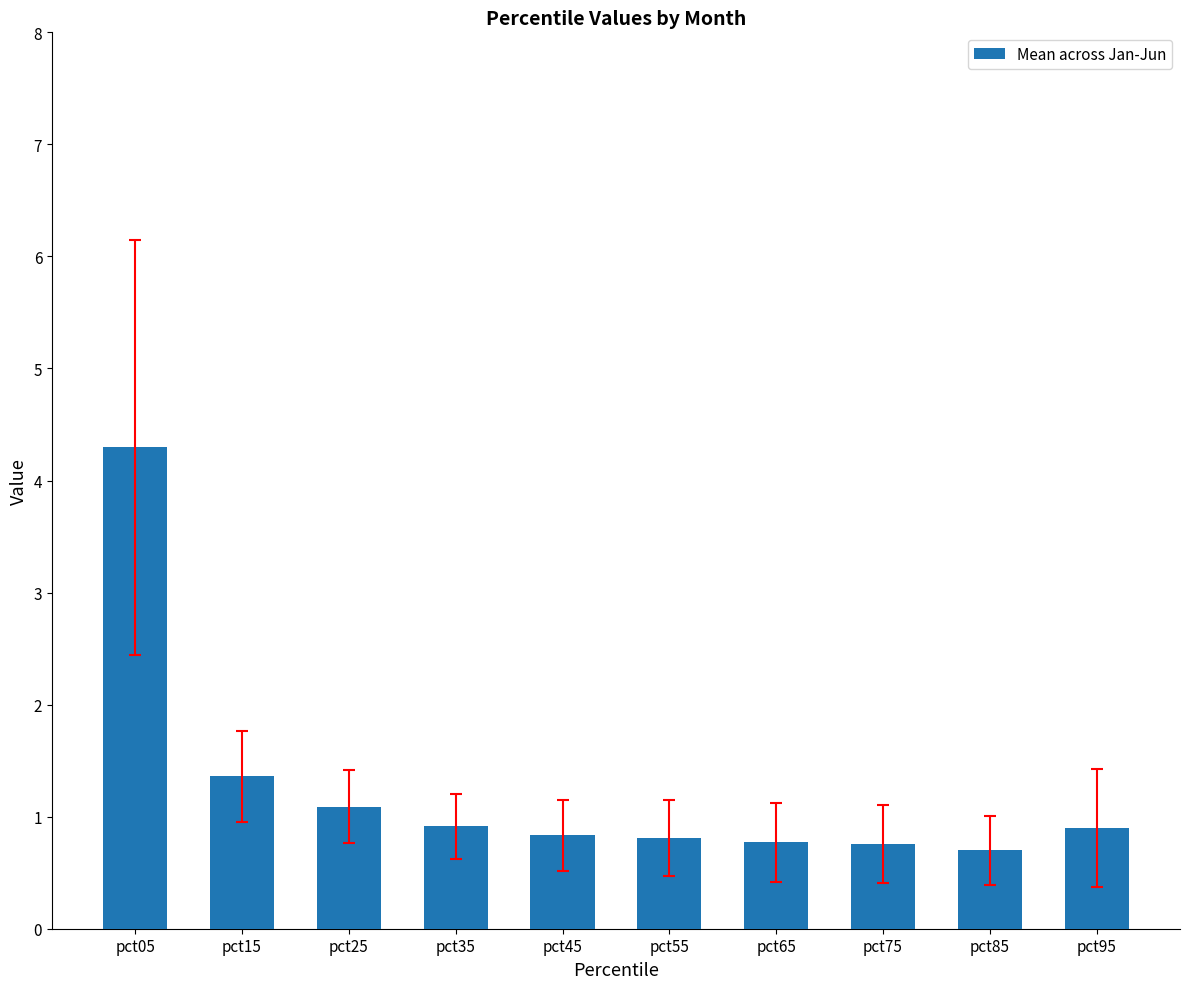

Approximately how many times larger is the value at pct35 compared to pct15?

0.7